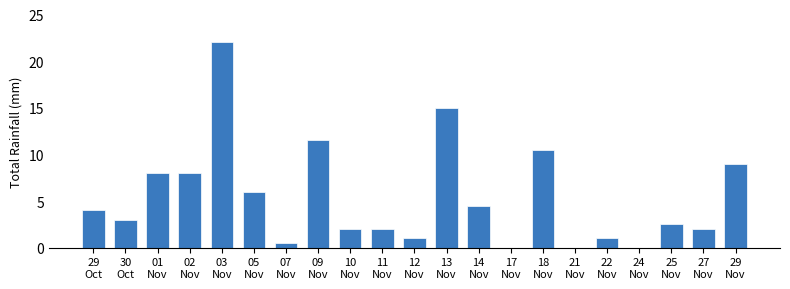

What is the sum of all values?

112.5